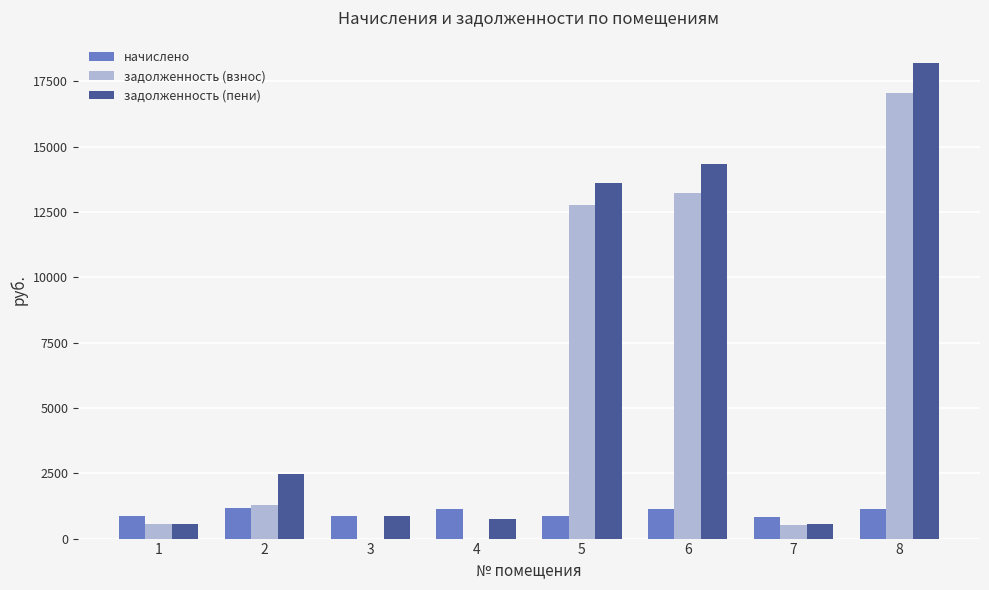

Is the value of задолженность (взнос) at 6 greater than the value of задолженность (пени) at 7?

Yes